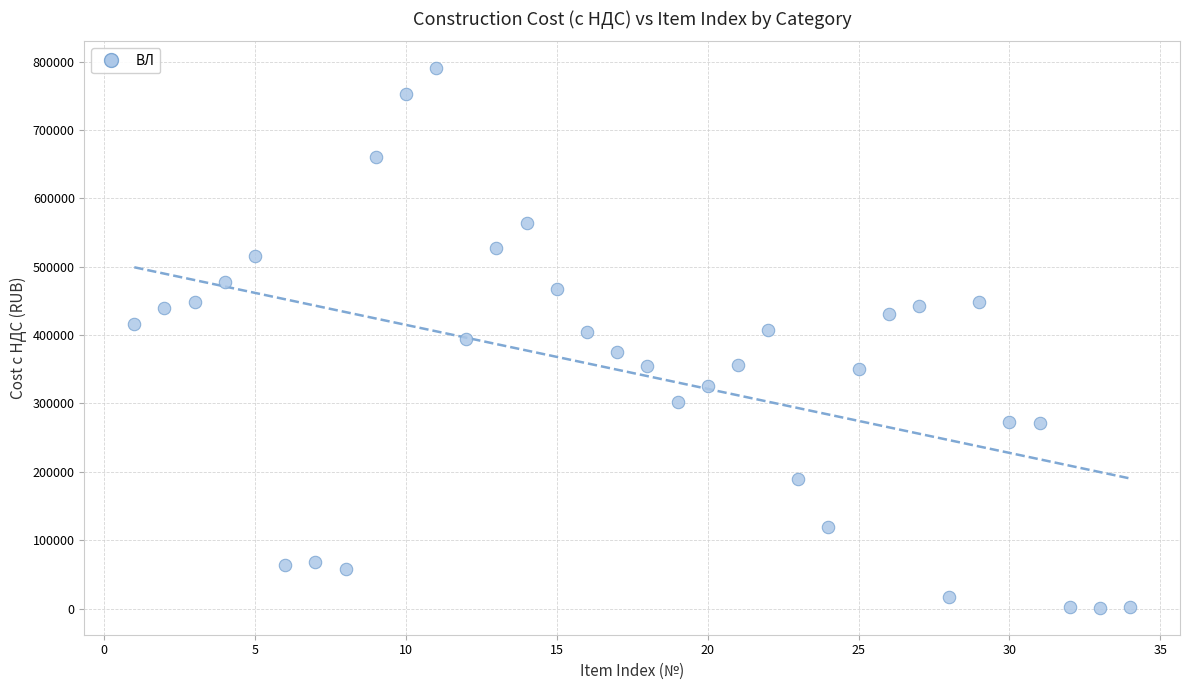

What is the range of Y values (max minus min)?

788870.3